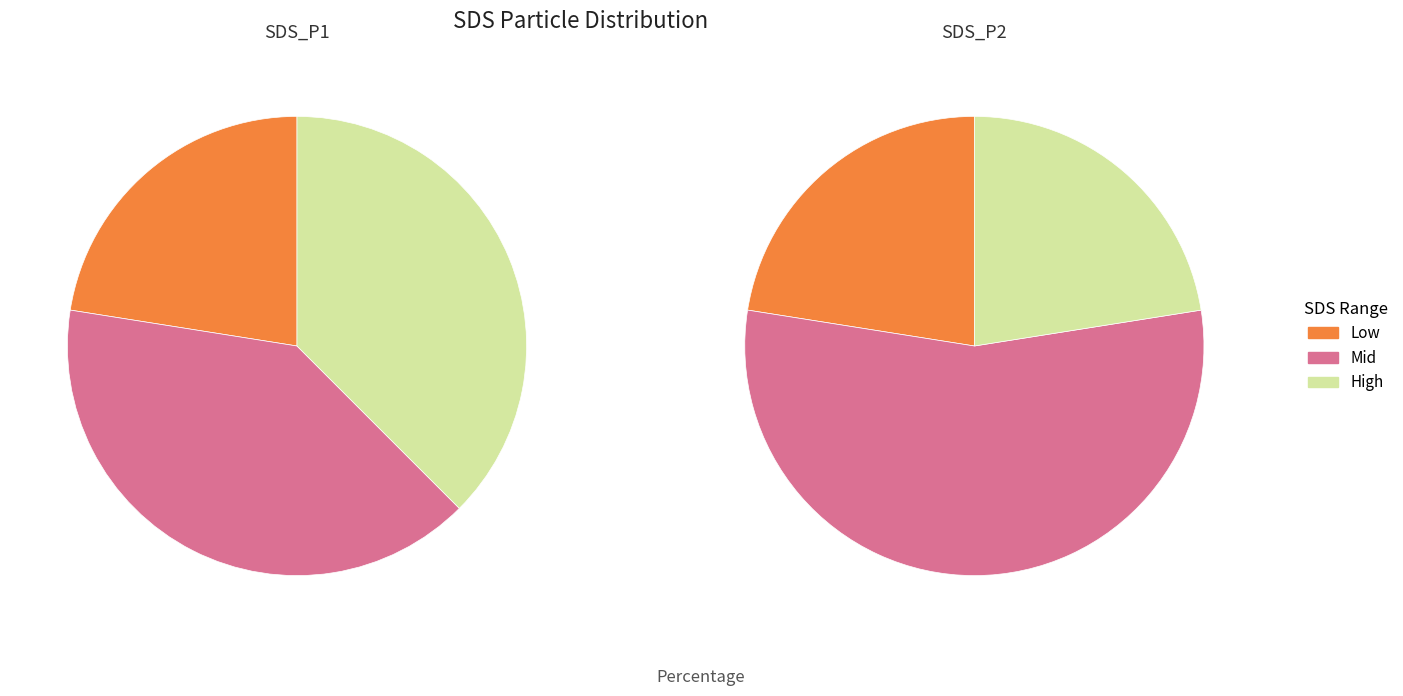

Is it true that 15 is 1% of the pie?

False